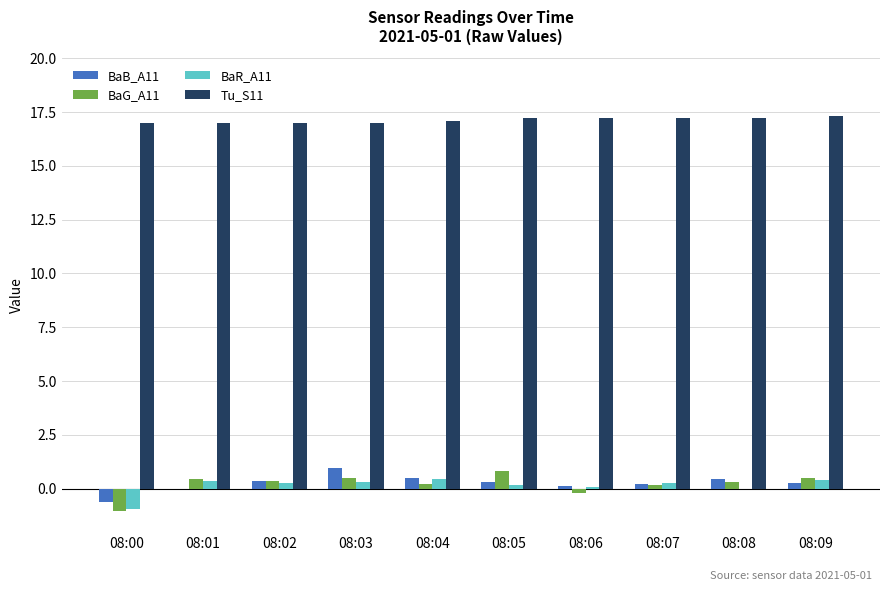

Where does the BaG_A11 series first go above 0?

08:01